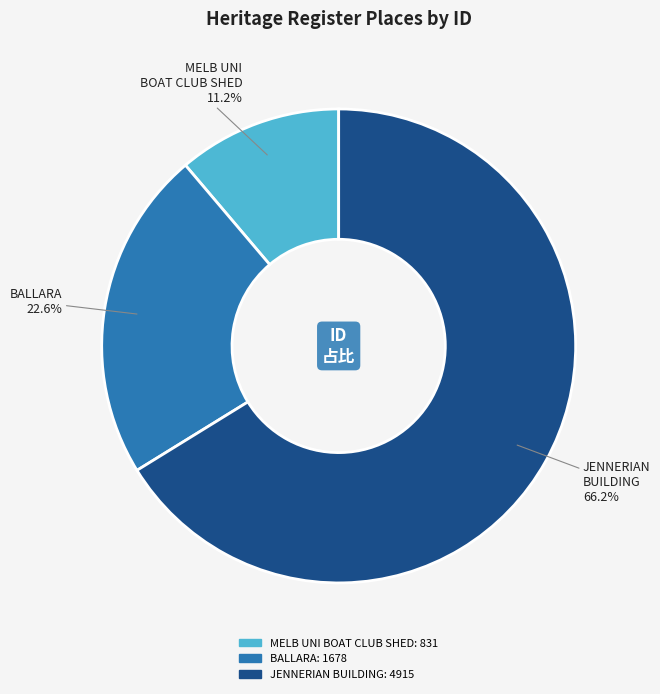

Is there any slice that represents more than half of the pie?

Yes